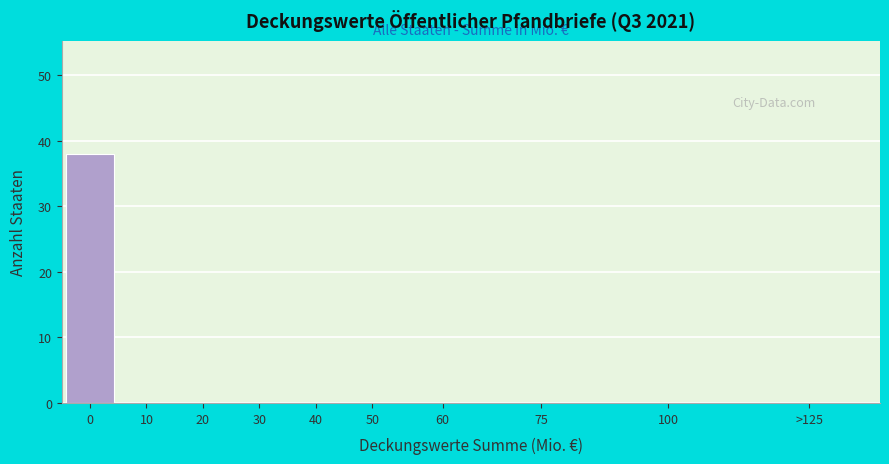

Reading left to right, extract all data points from this chart.

0=38	10=0	20=0	30=0	40=0	50=0	60=0	75=0	100=0	>125=0